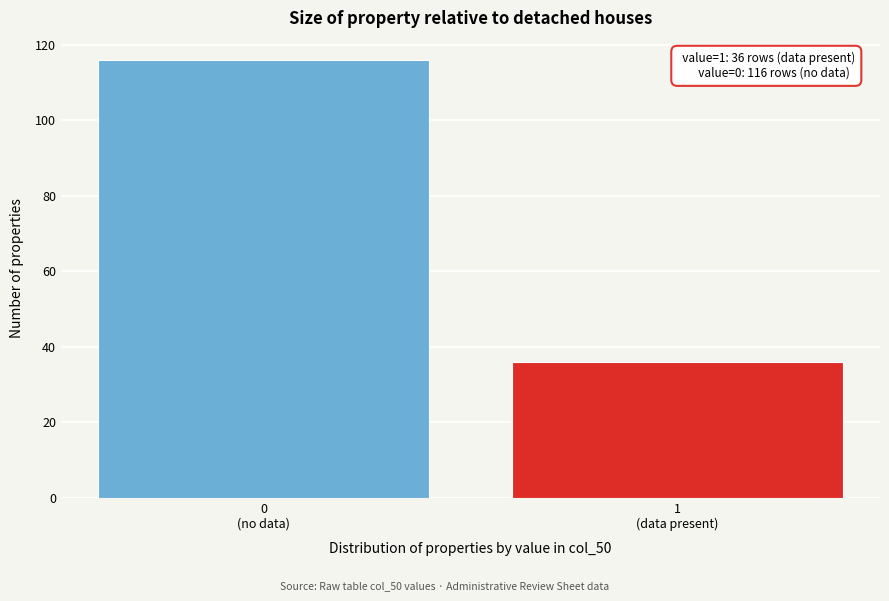

Reading left to right, extract all data points from this chart.

116	36